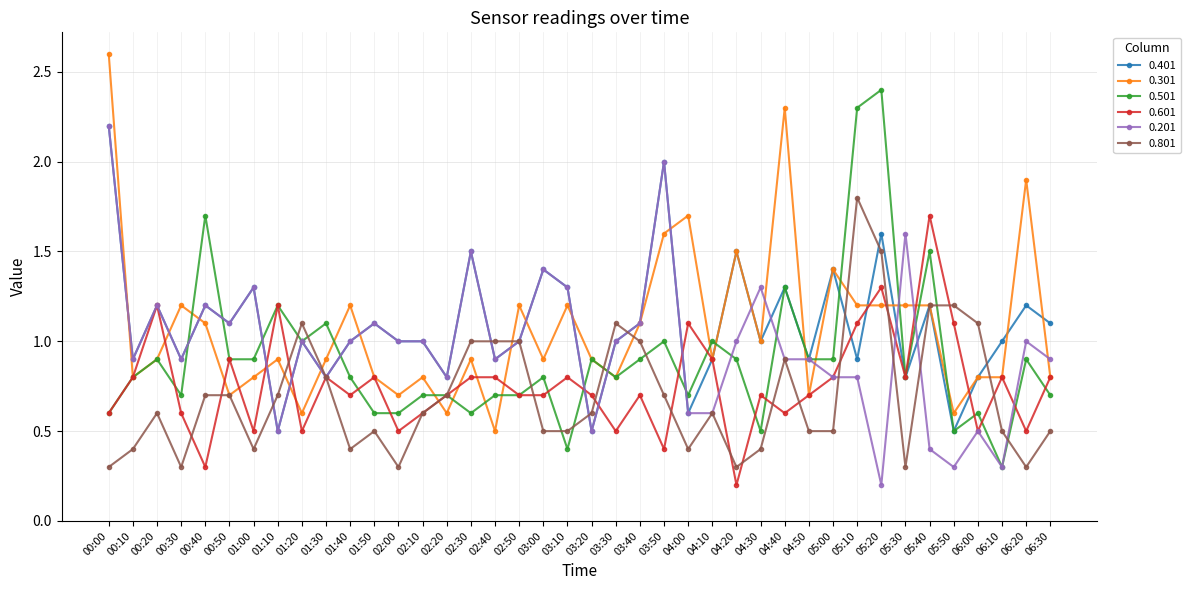

The 0.201 series shows 0.6 at 02:00. True or false?

False